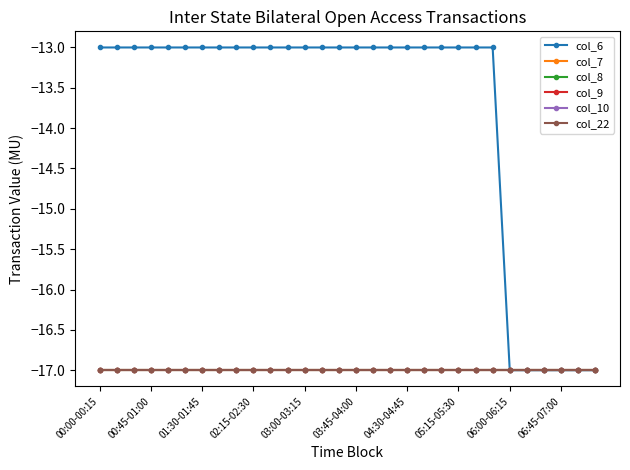

What is the sum of all col_10 values?

-510